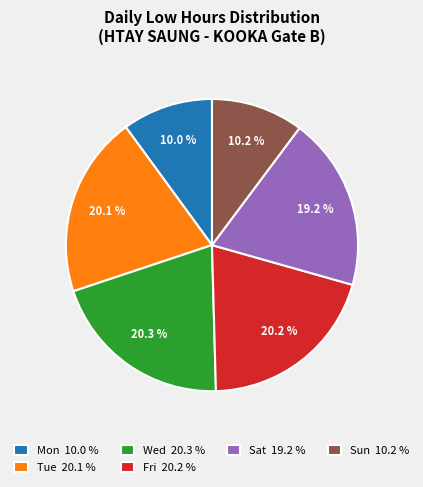

Between Fri 20.2 % and Mon 10.0 %, which is larger?

Fri 20.2 %